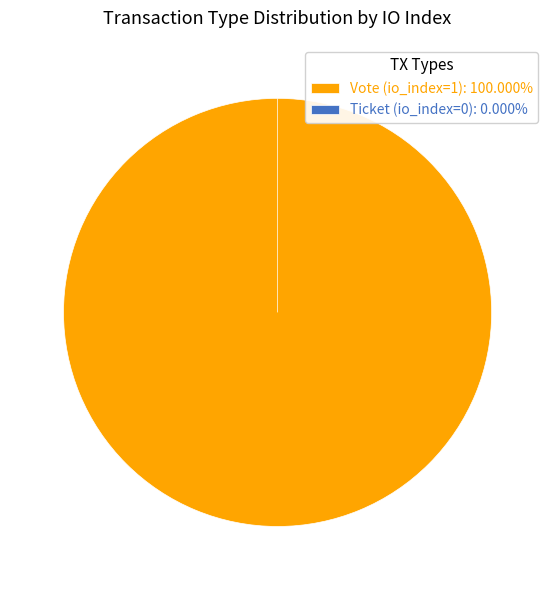

The Ticket (io_index=0) slice represents 1% of the pie. True or false?

False